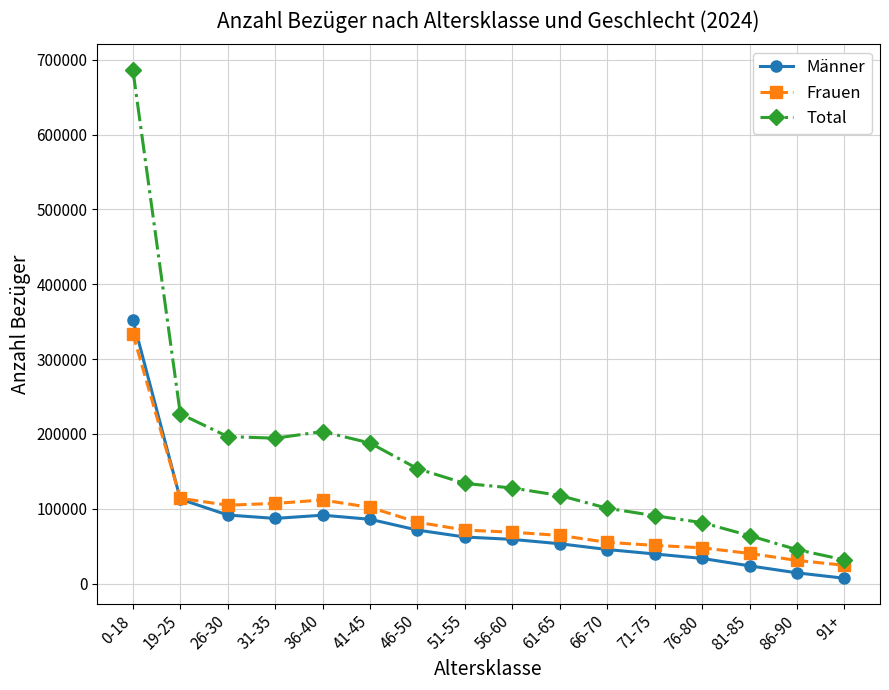

What is the label of the 15th point from the right?

19-25